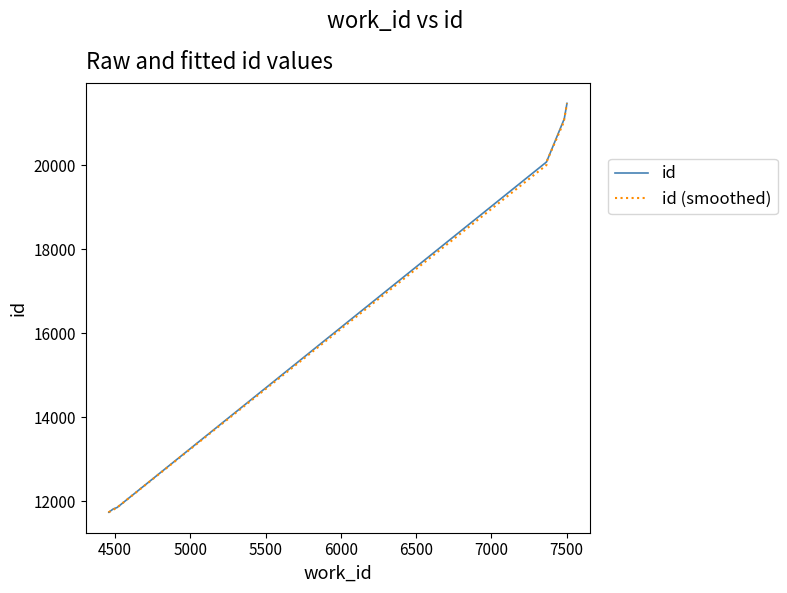

True or false: id and id (smoothed) cross at least once.

False